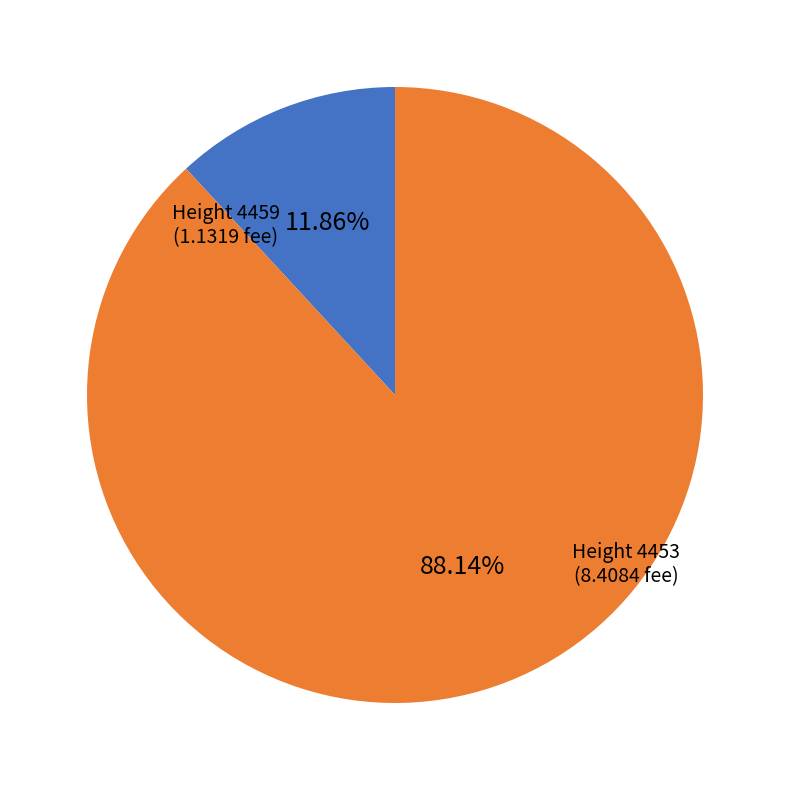

Does any single category account for the majority?

Yes